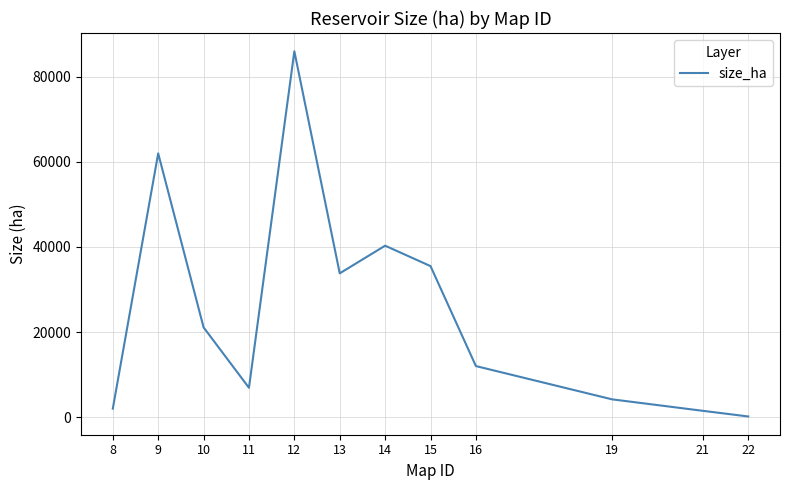

How many values are below 21100?

6